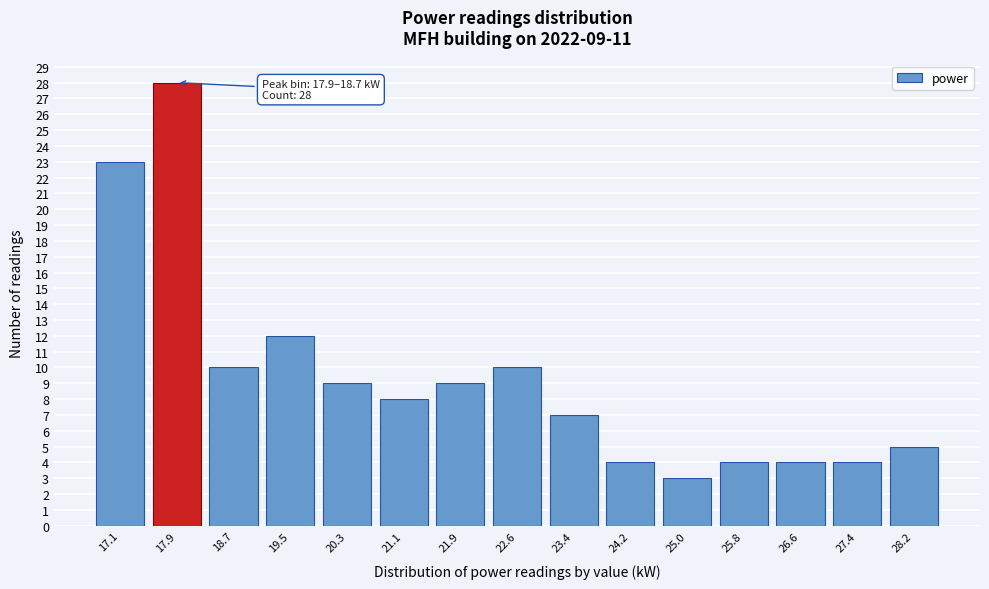

Reading left to right, list all the values displayed in this chart.

17.1=23	17.9=28	18.7=10	19.5=12	20.3=9	21.1=8	21.9=9	22.6=10	23.4=7	24.2=4	25.0=3	25.8=4	26.6=4	27.4=4	28.2=5